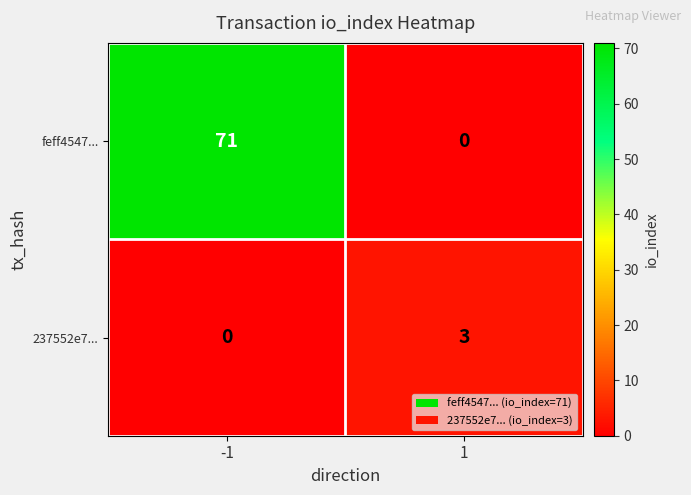

Rank the categories by 237552e7... value from lowest to highest.

-1, 1